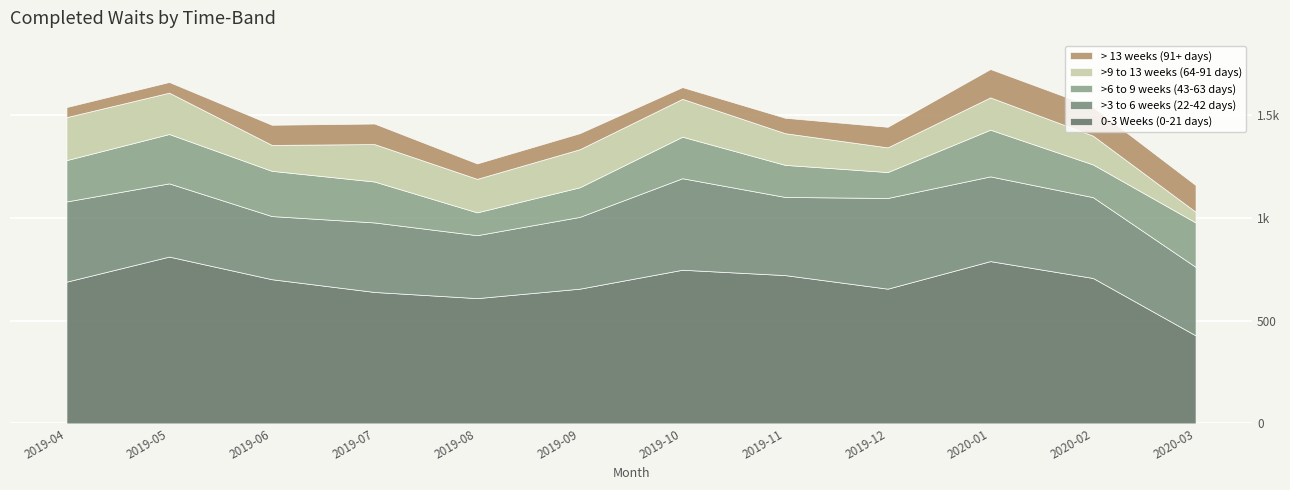

Reading left to right, extract all data points from this chart.

0-3 Weeks (0-21 days): 689	811	701	639	609	655	747	721	655	789	707	428
>3 to 6 weeks (22-42 days): 390	356	307	338	306	349	445	380	441	412	393	333
>6 to 9 weeks (43-63 days): 201	240	220	199	111	144	202	156	126	227	159	216
>9 to 13 weeks (64-91 days): 209	201	126	182	163	185	184	154	120	157	140	52
> 13 weeks (91+ days): 49	52	98	100	75	78	57	75	100	138	140	130